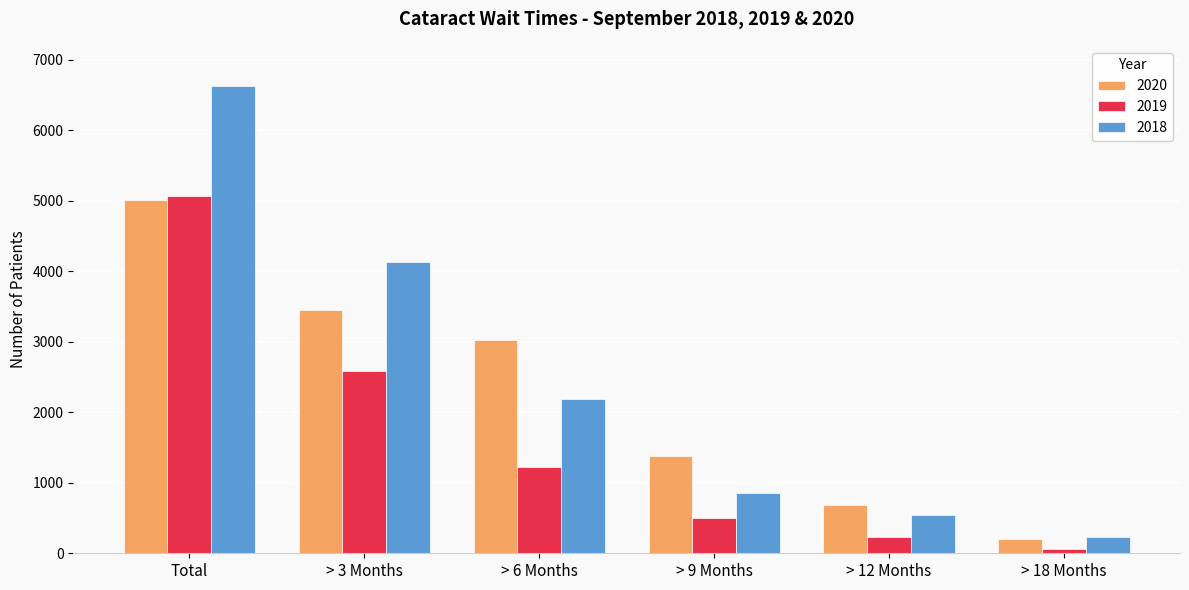

What is the smallest value displayed?

63